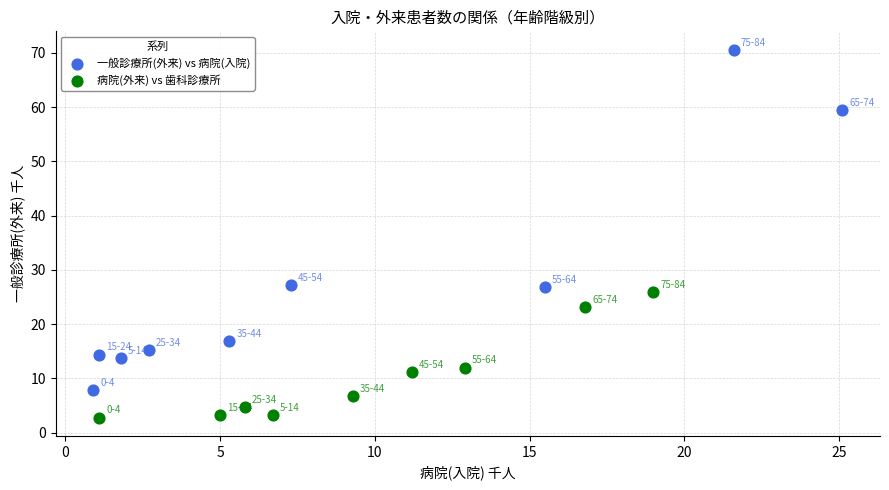

Which series contains the highest Y value?

一般診療所(外来) vs 病院(入院)